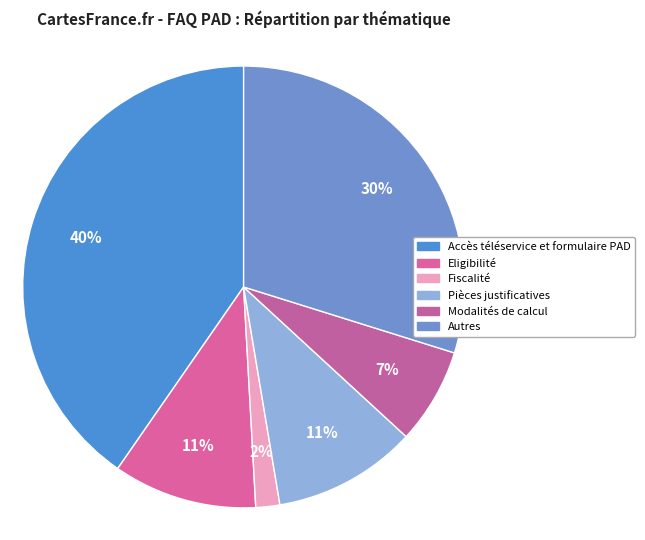

How many slices are in this pie chart?

6